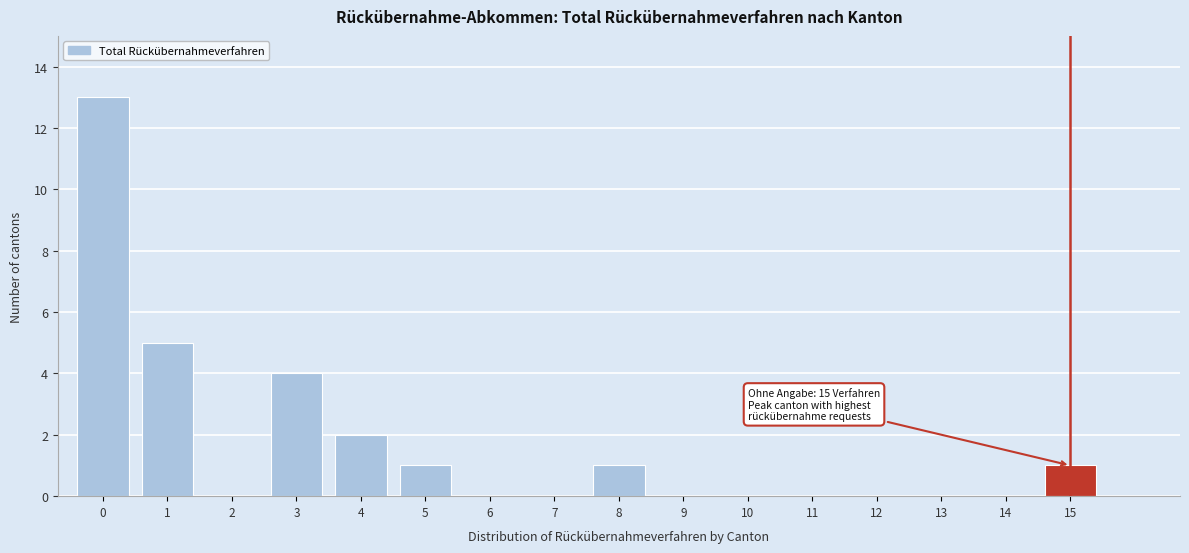

Reading left to right, extract all data points from this chart.

0=13	1=5	2=0	3=4	4=2	5=1	6=0	7=0	8=1	9=0	10=0	11=0	12=0	13=0	14=0	15=1